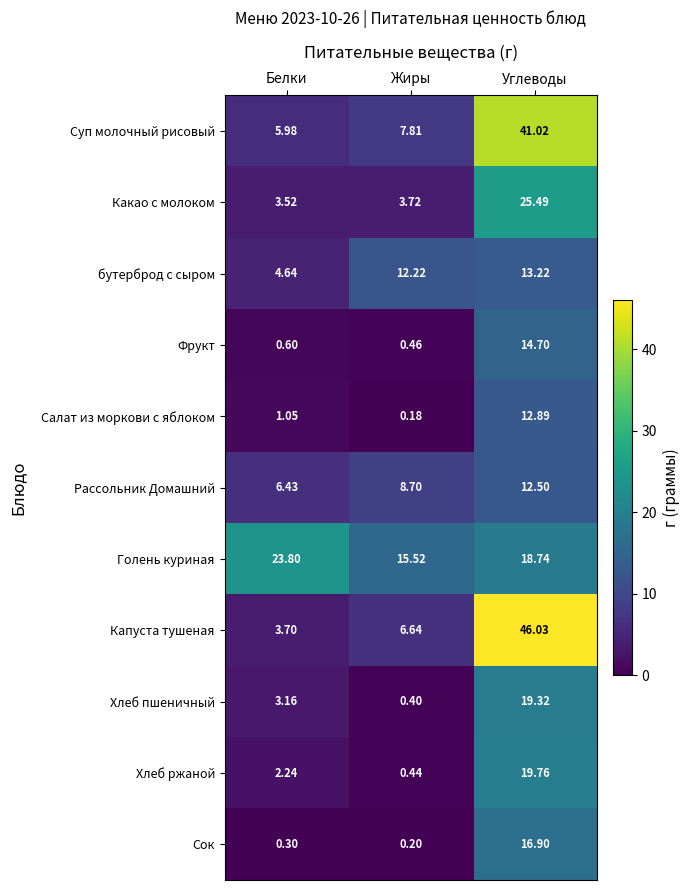

Which series changed the most between Белки and Жиры?

Голень куриная